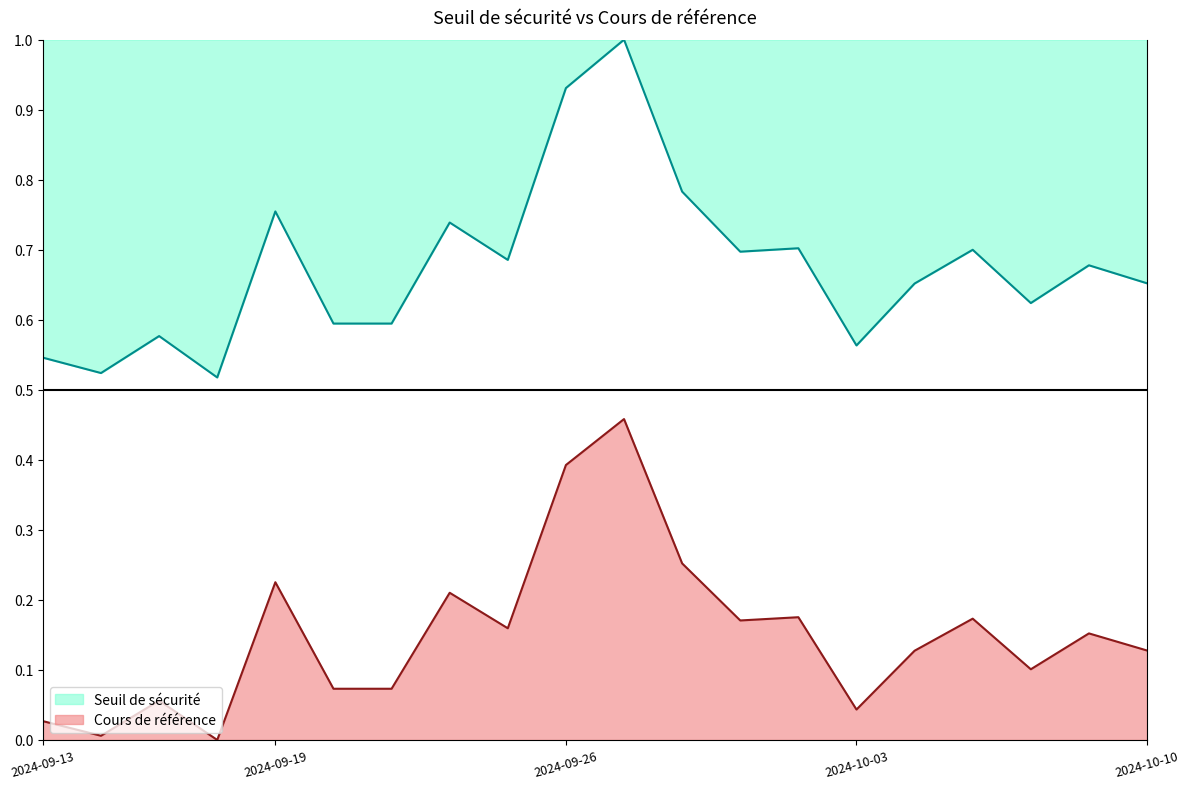

What is the value of the Seuil de sécurité point at the 3rd from the left?

0.1